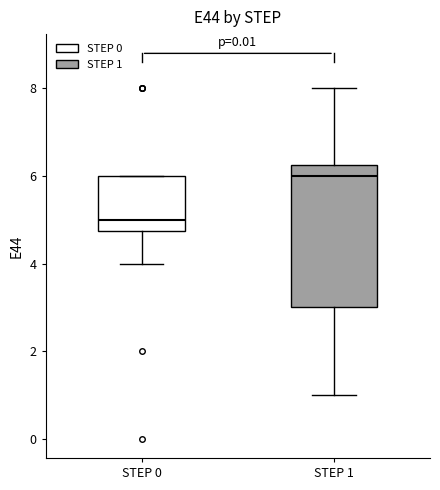

Where does the lower whisker of the box for STEP 1 end on the y-axis? The values are not printed on the chart, so give them approximately, as read against the axis.

1.0